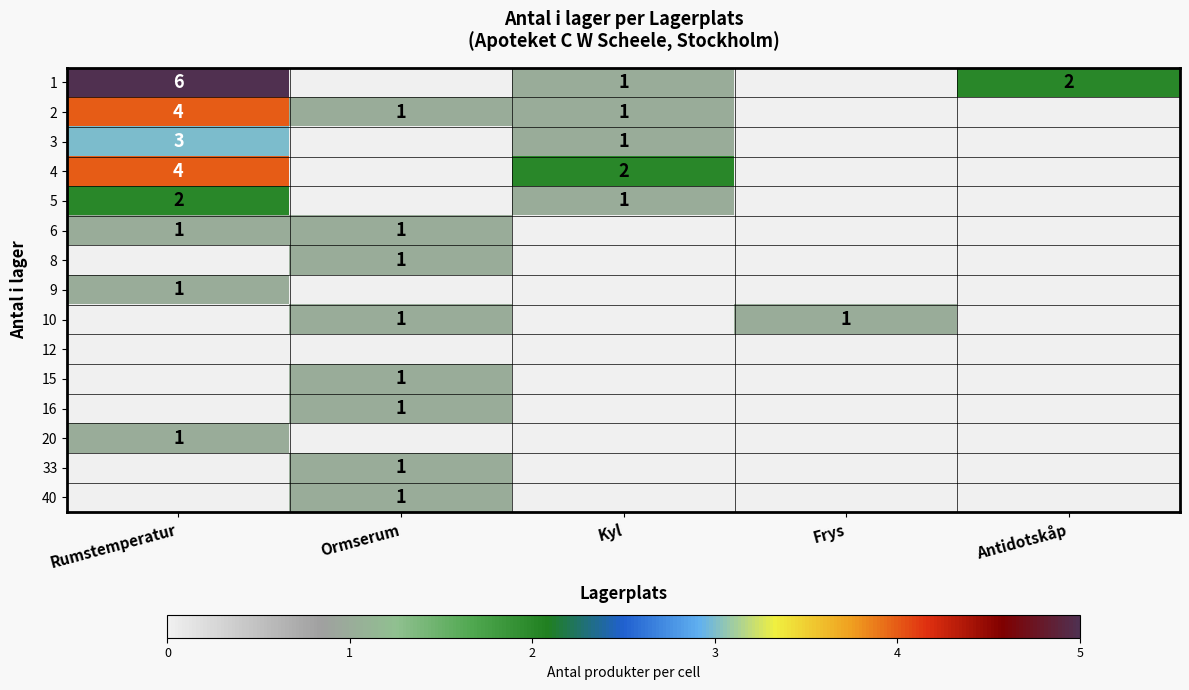

Is it true that 20 equals 1 at Rumstemperatur?

True